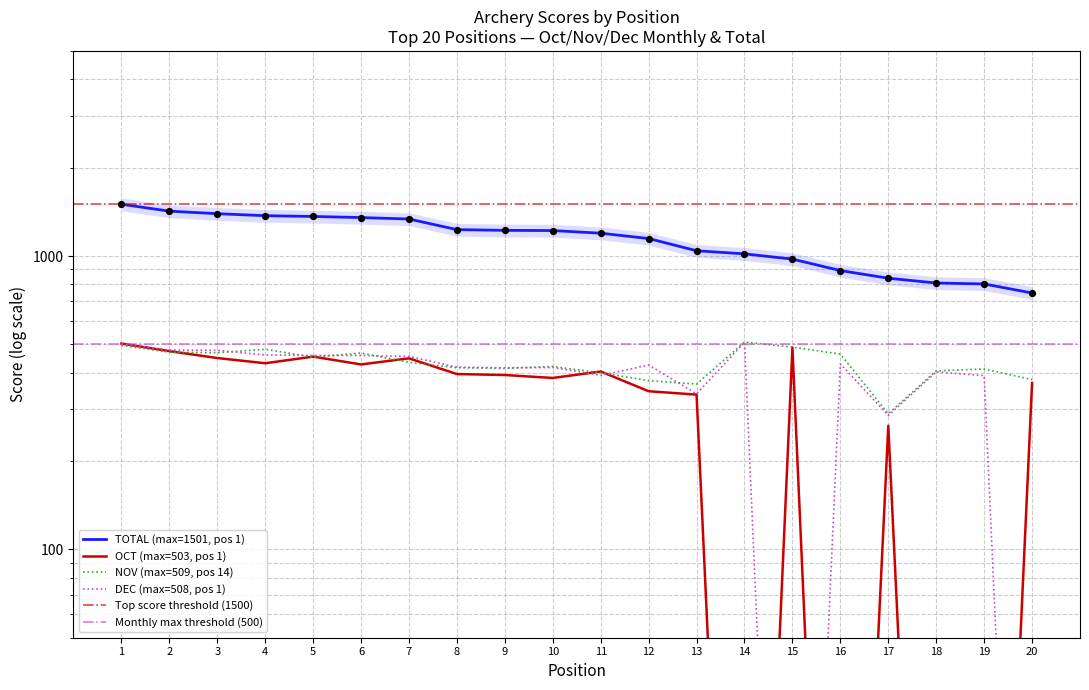

What are all the series names shown in the legend?

OCT, NOV, DEC, TOTAL